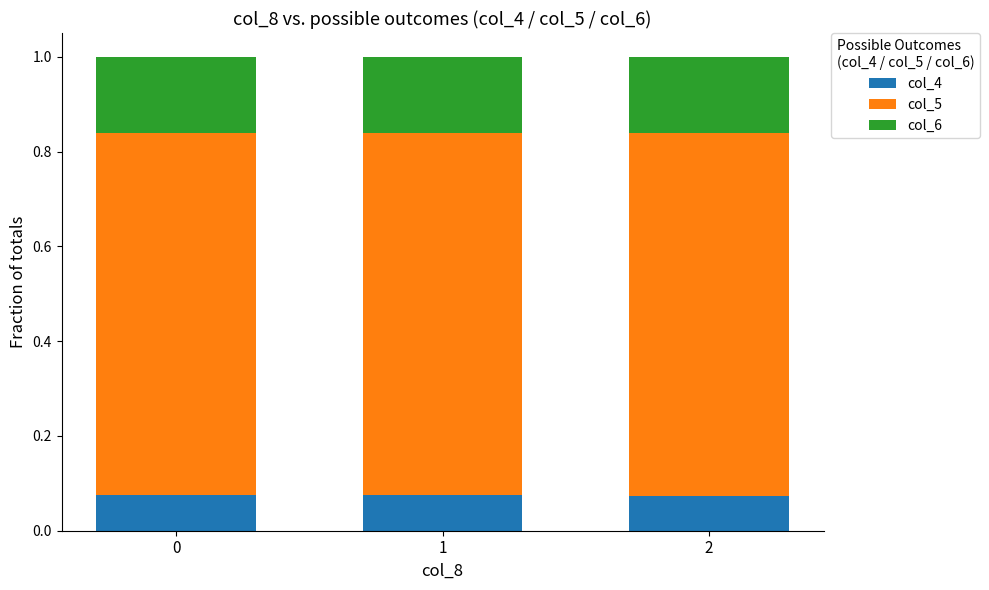

Count the col_4 values in the range 0 to 1.

3